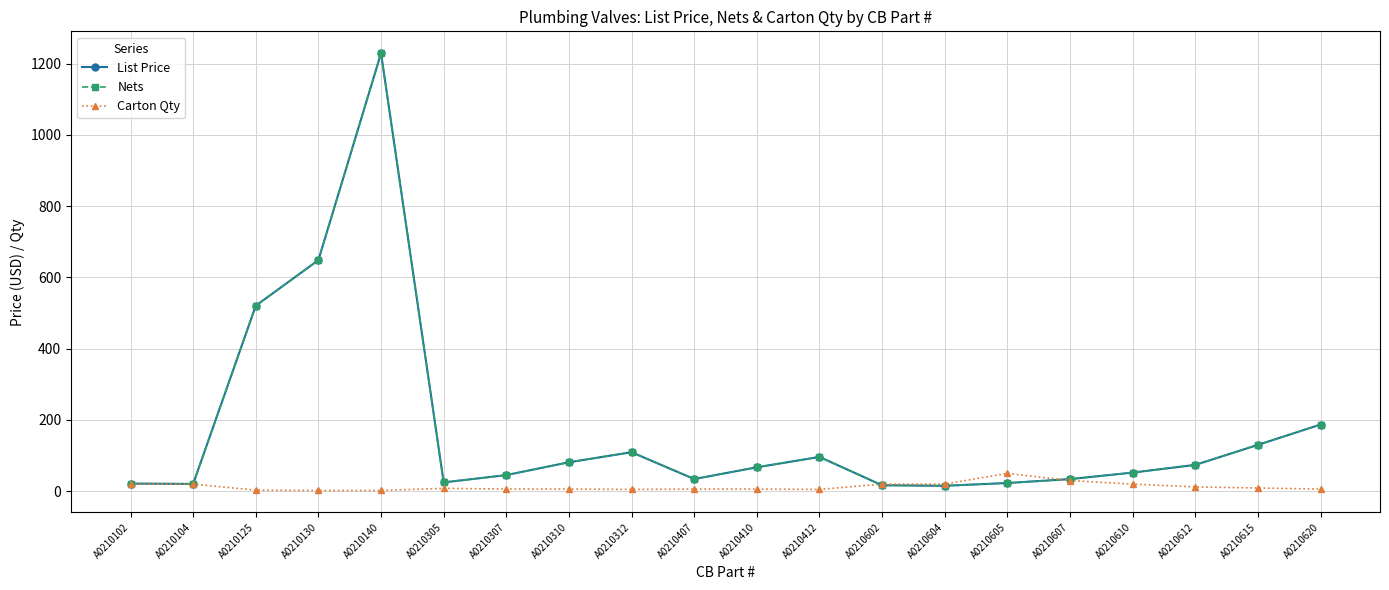

How many categories are shown in the chart?

20